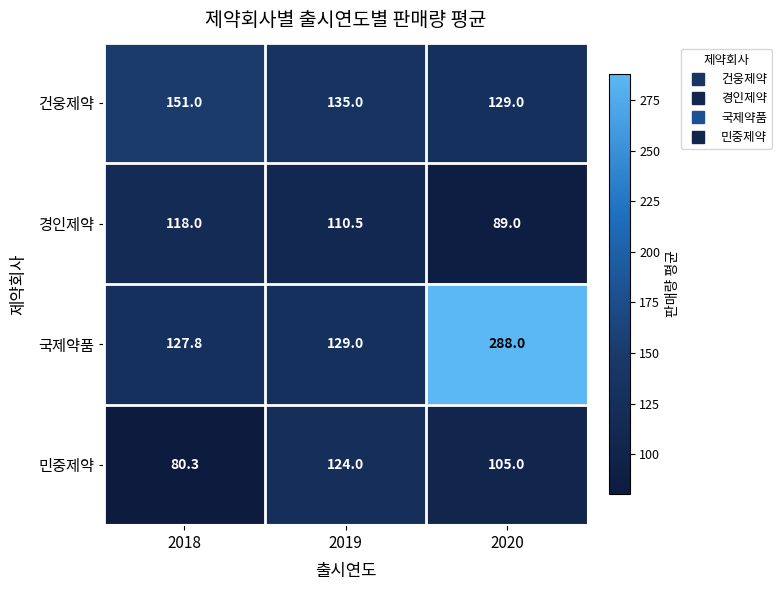

What is the difference between the highest and lowest values at 2020?

199.0